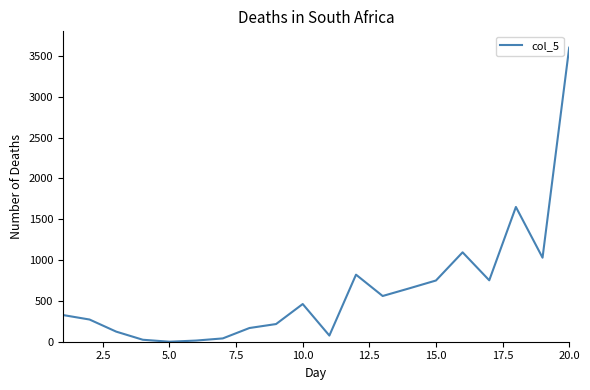

What is the maximum value shown in the chart?

3600.0